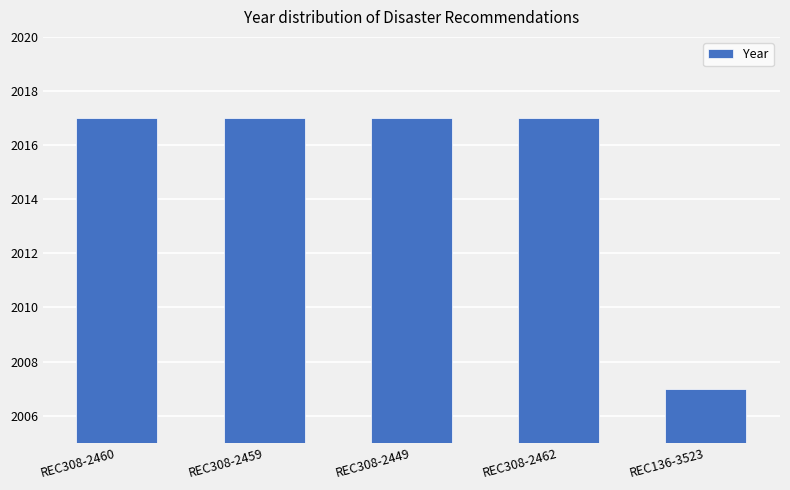

How many categories are shown in the chart?

5